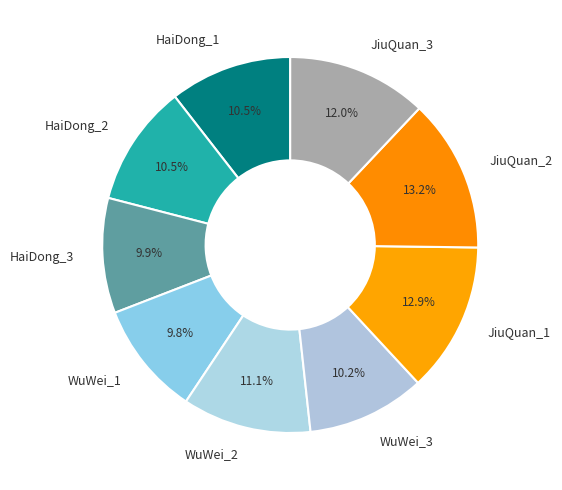

Which has a higher value, JiuQuan_1 or HaiDong_3?

JiuQuan_1